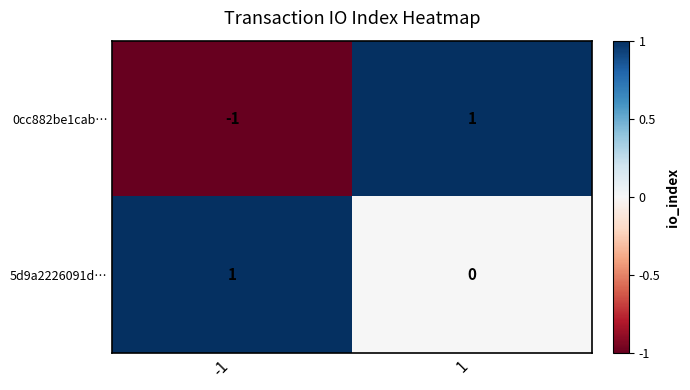

At which category is the sum across all series the highest?

1